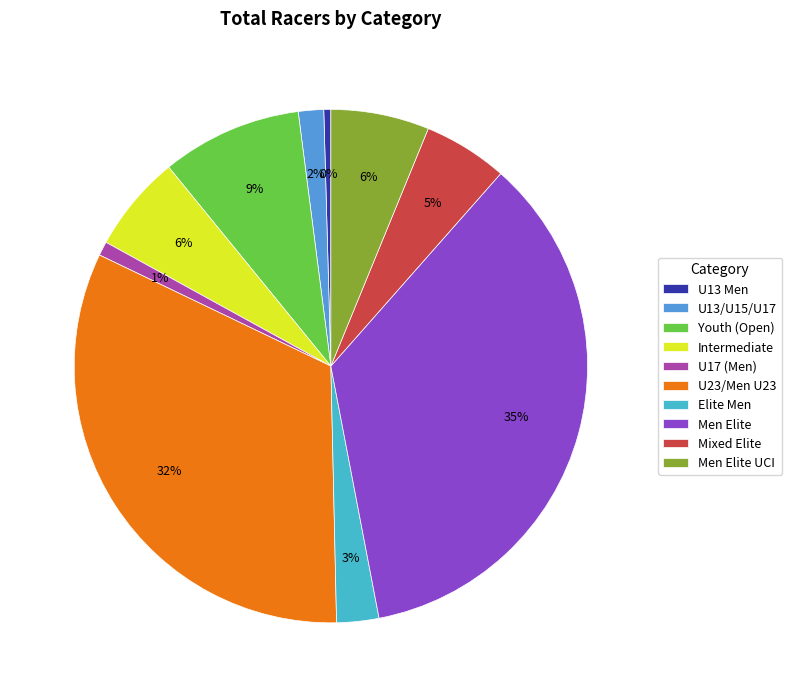

To the nearest percent, what percentage of the pie is U23/Men U23?

32%